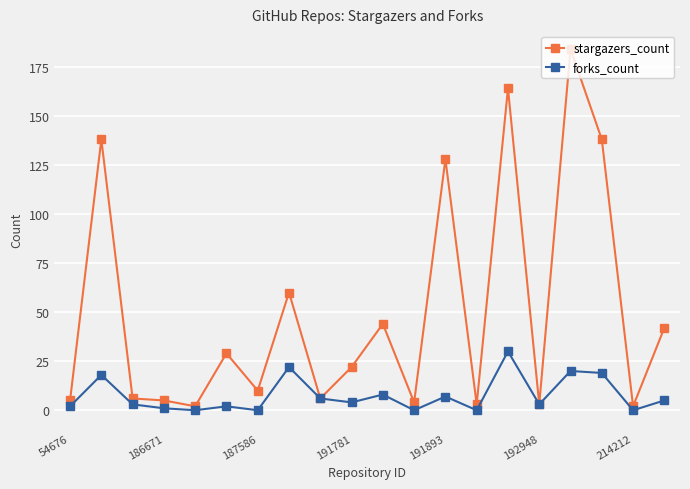

Which series has the largest range (max minus min)?

stargazers_count